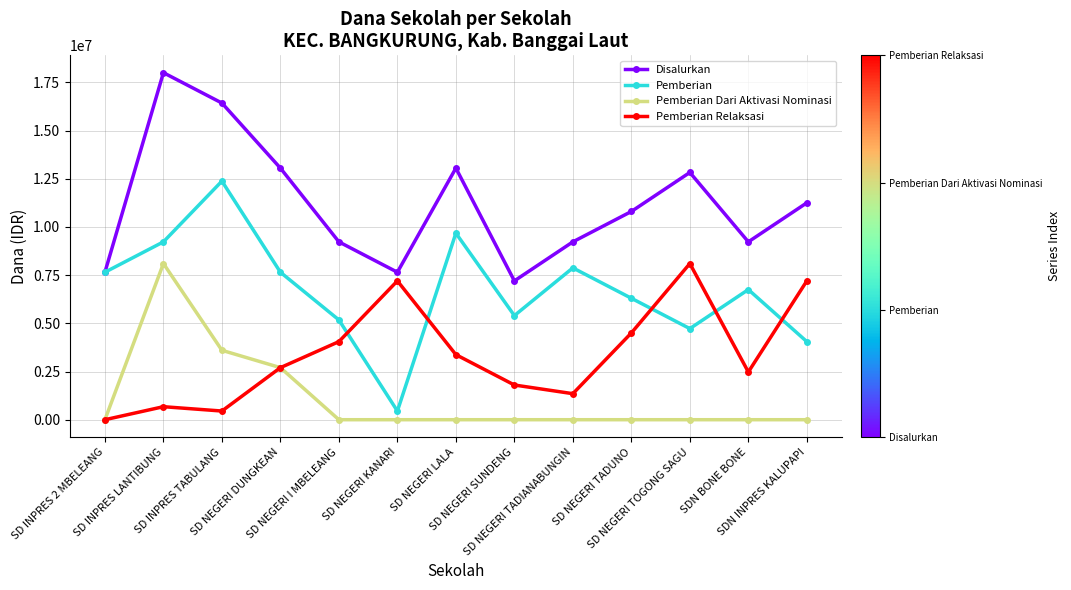

True or false: Pemberian Relaksasi and Pemberian intersect in this chart.

True